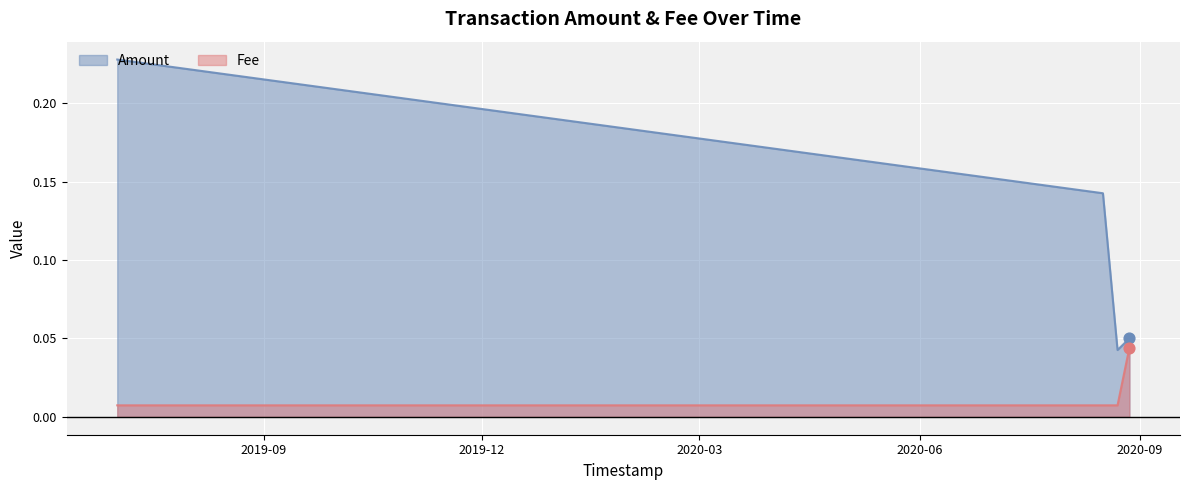

What is the total value across all series at 2020-08-16 14:37:14?

0.1